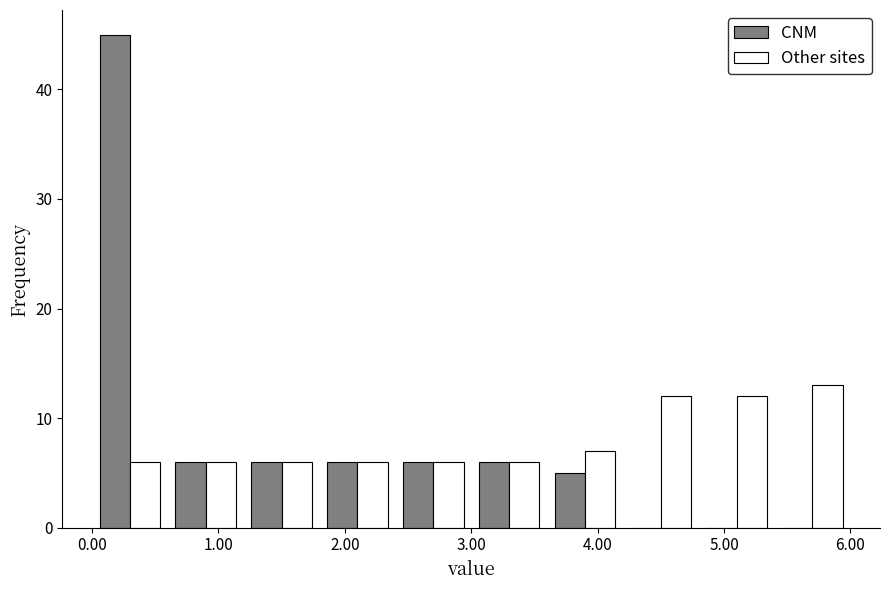

In the CNM series, which range on the x-axis has the tallest bar?

0.0 to 0.6